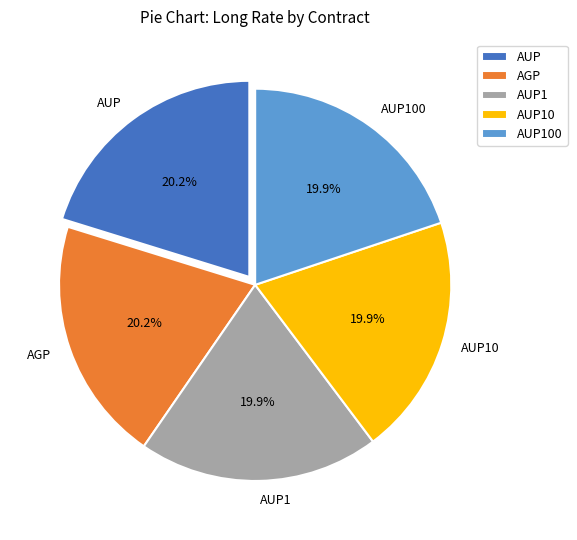

How much of the chart is everything except AGP?

79.8%